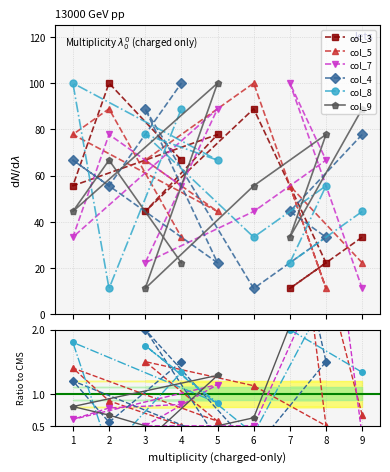

How many interior local peaks does the col_4 series have?

2